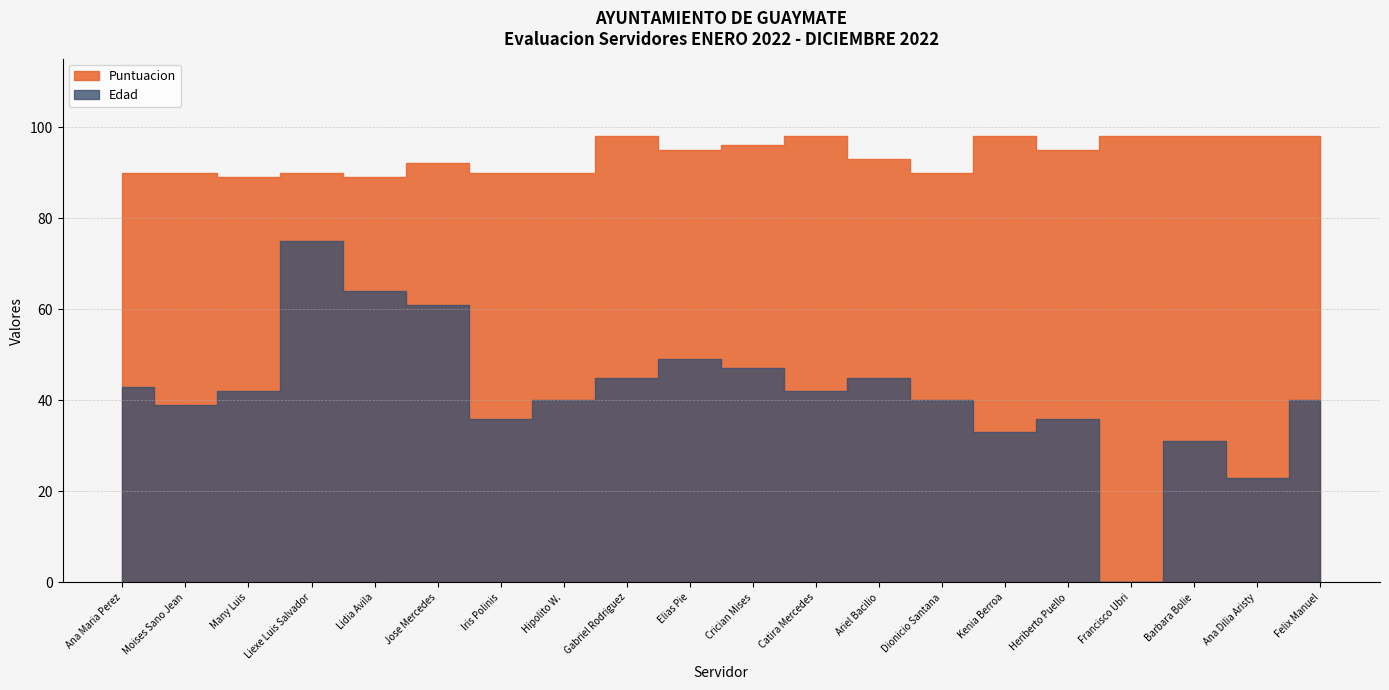

Which series changed the most between Hipolito W. and Barbara Bolie?

Edad